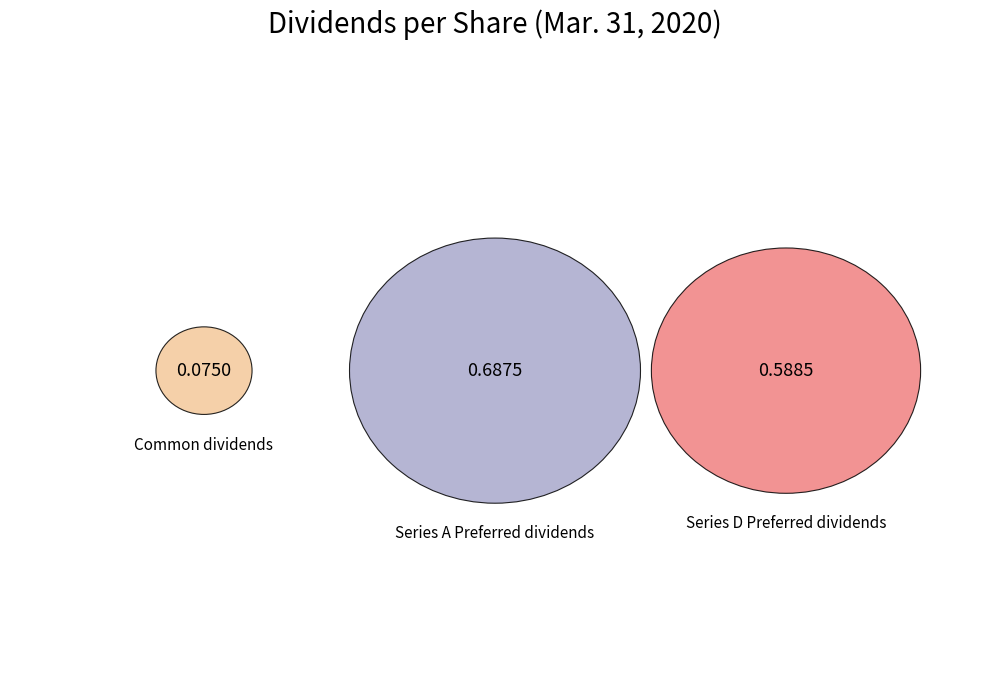

Does Common dividends account for over 50% of the chart?

No